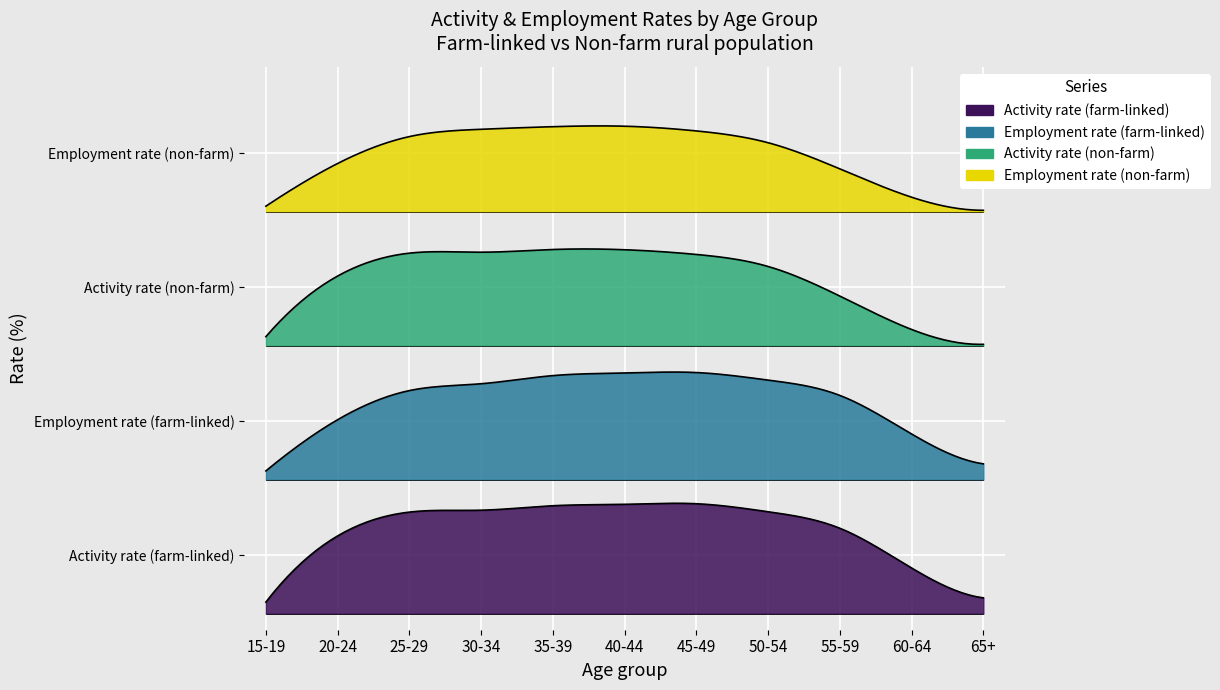

True or false: Employment rate (non-farm) and Employment rate (farm-linked) cross at least once.

False